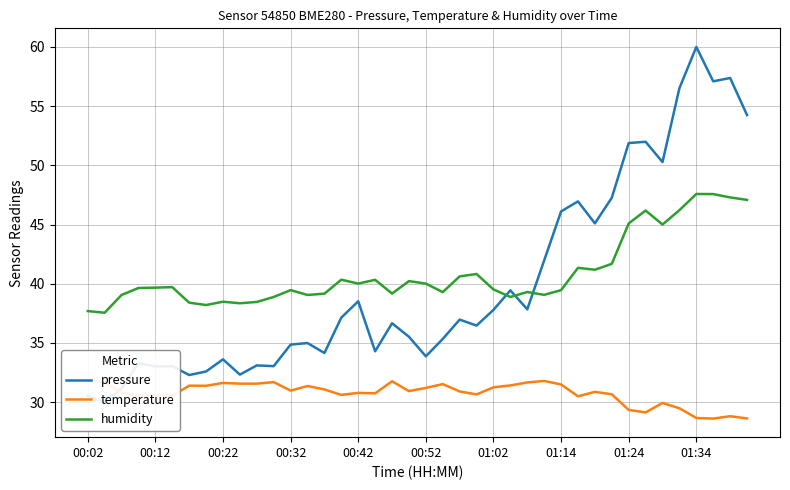

What position from the left is 00:32?

4